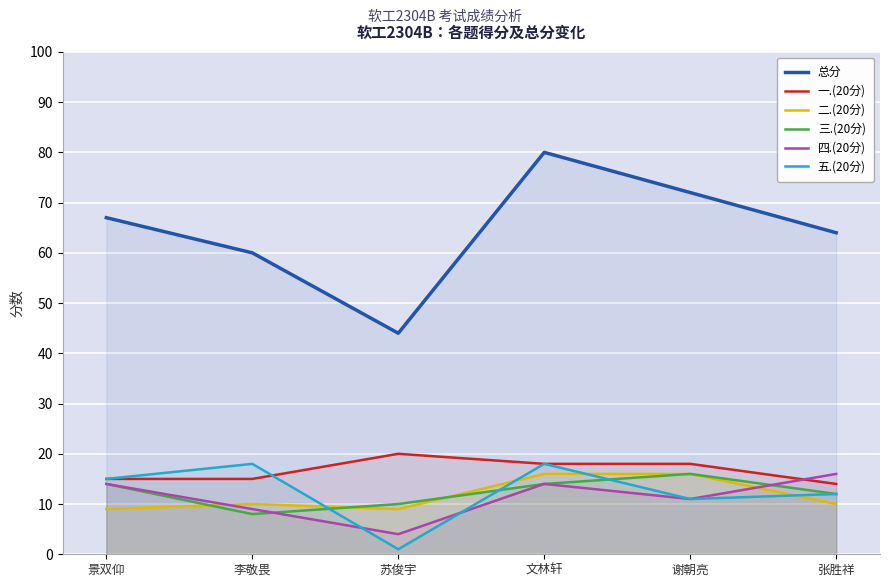

At which category does 二.(20分) reach its first local peak?

李敬畏